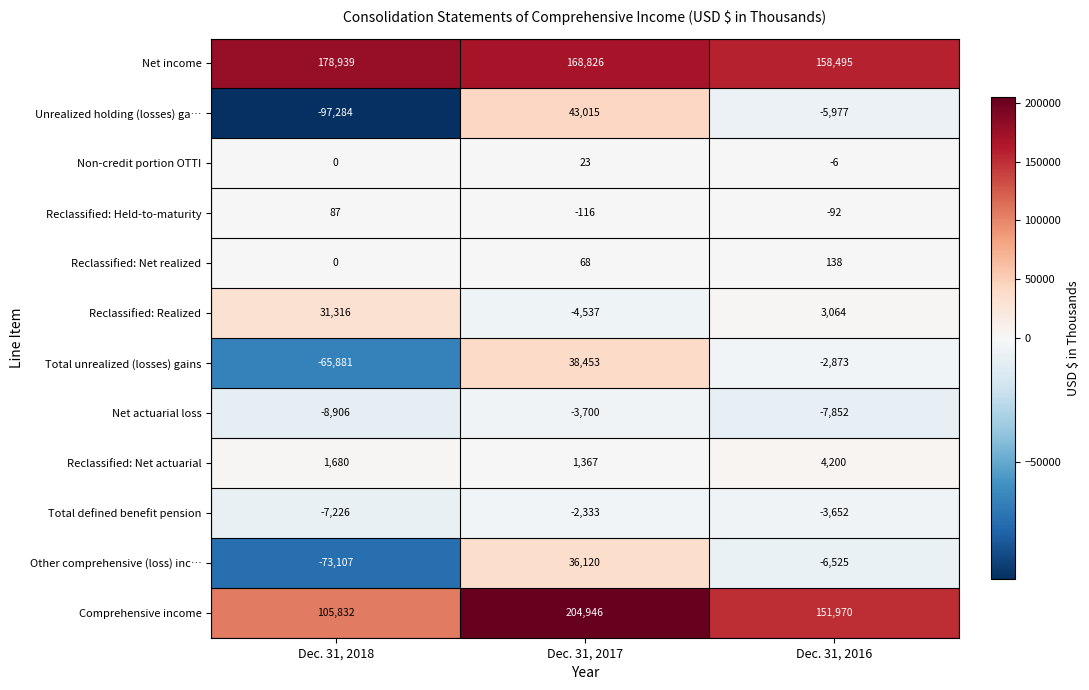

What is the sum of all Net income values?

506260